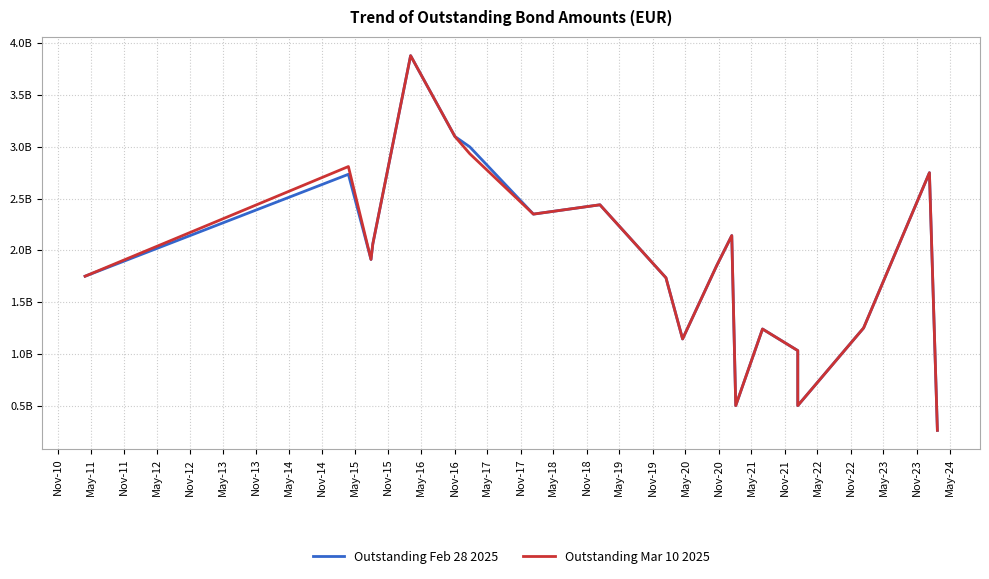

How many data points in Outstanding Feb 28 2025 are above 1912000000?

9